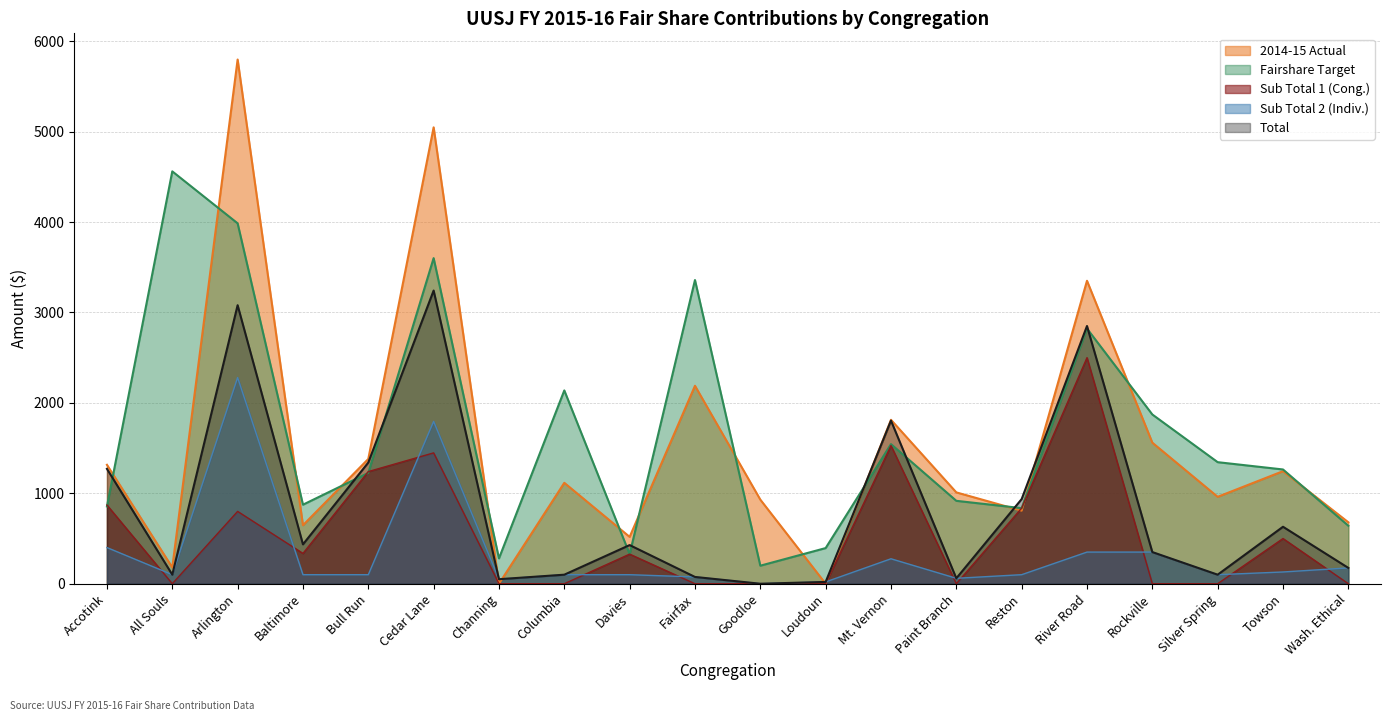

What is the total value across all series at Reston?

3515.5